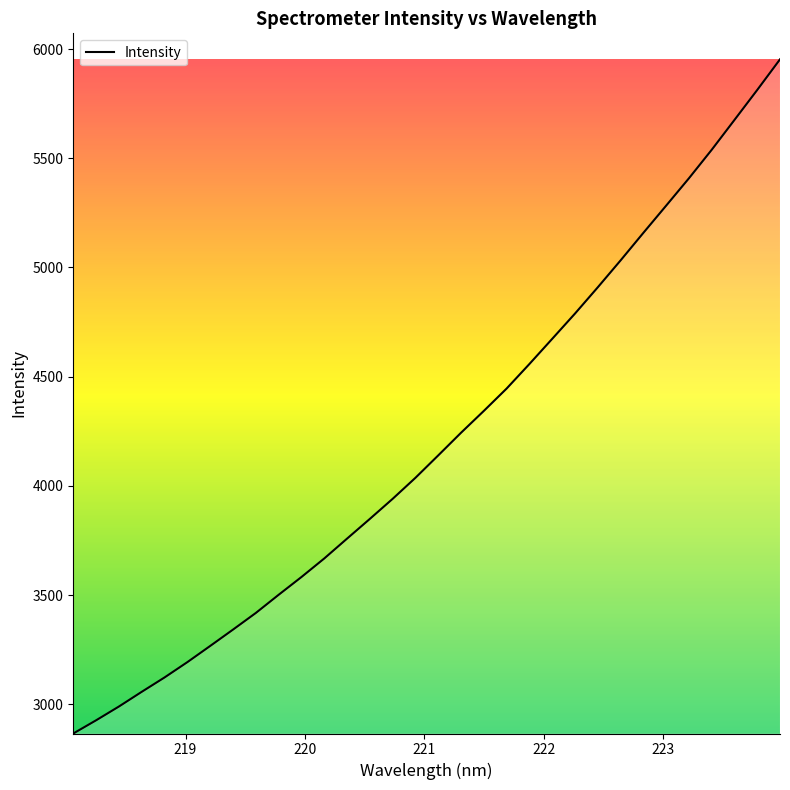

What is the smallest value displayed?

2866.2